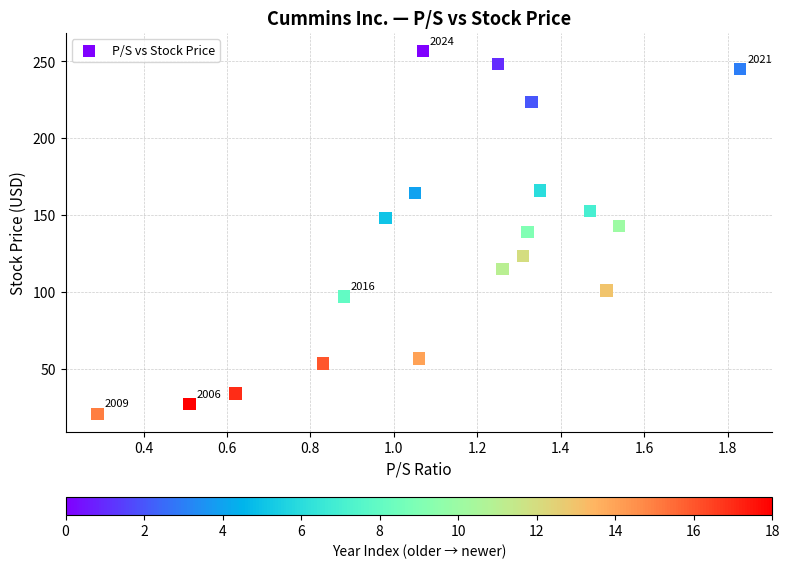

What is the range of X values (max minus min)?

1.5